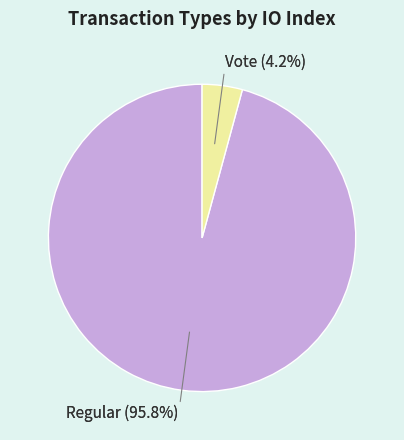

What percentage is the Regular (io_index=68) slice, to the nearest percent?

96%